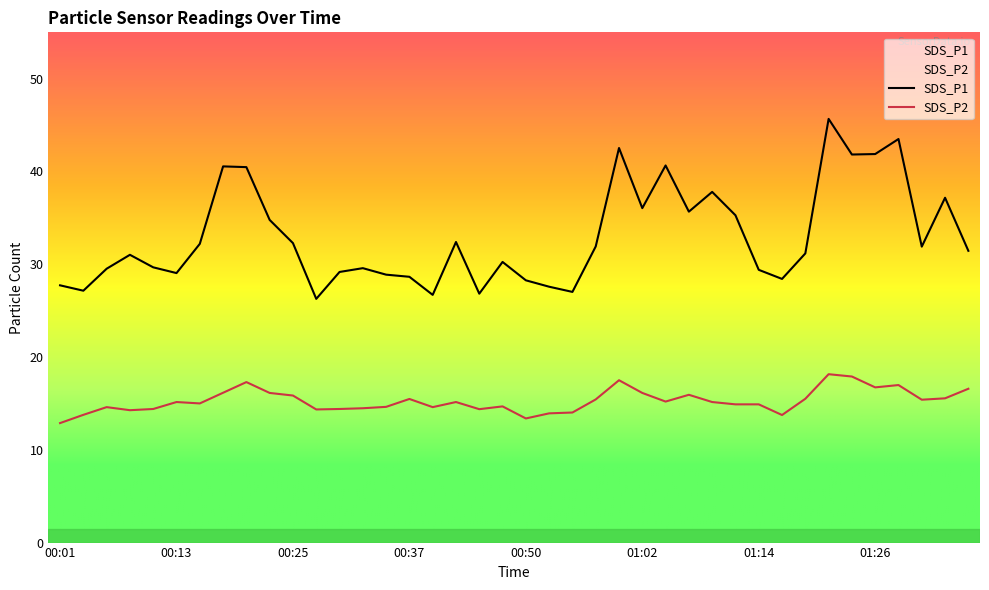

What are all the series names shown in the legend?

SDS_P1, SDS_P2